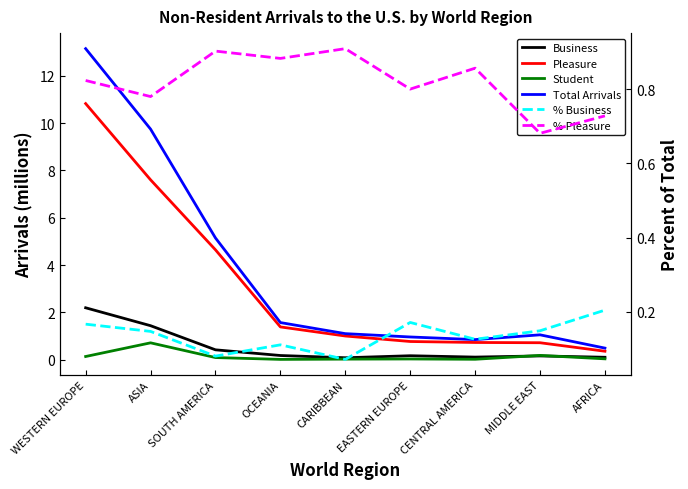

Reading left to right, what are all the values shown in this chart?

Business: 2.2	1.4	0.4	0.2	0.1	0.2	0.1	0.2	0.1
Pleasure: 10.8	7.6	4.6	1.4	1.0	0.8	0.7	0.7	0.4
Student: 0.1	0.7	0.1	0.0	0.0	0.0	0.0	0.2	0.0
Total Arrivals: 13.1	9.7	5.1	1.6	1.1	1.0	0.8	1.0	0.5
% Business: 0.2	0.1	0.1	0.1	0.1	0.2	0.1	0.1	0.2
% Pleasure: 0.8	0.8	0.9	0.9	0.9	0.8	0.9	0.7	0.7